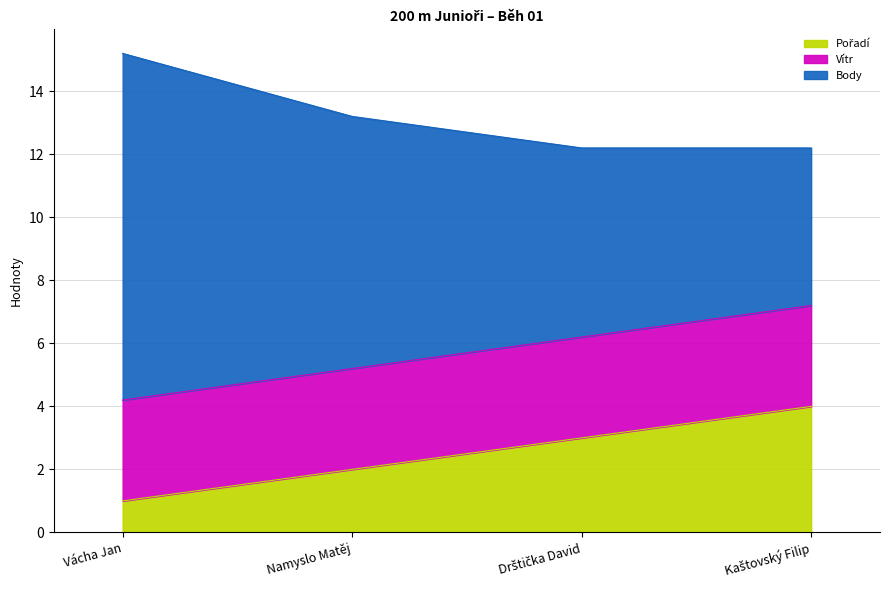

Where is Pořadí nearest to the value 2?

Namyslo Matěj